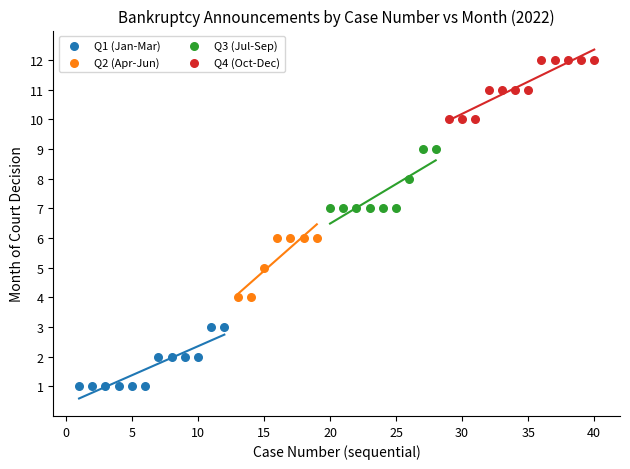

Which series reaches the maximum Y coordinate?

Q4 (Oct-Dec)